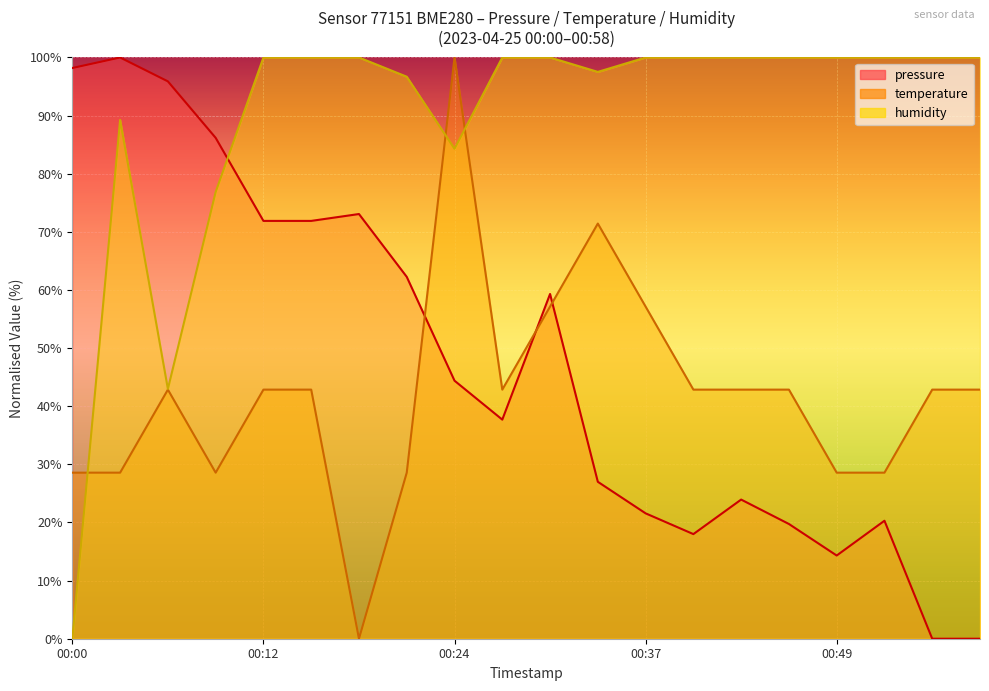

Which series has the largest total across all categories?

humidity